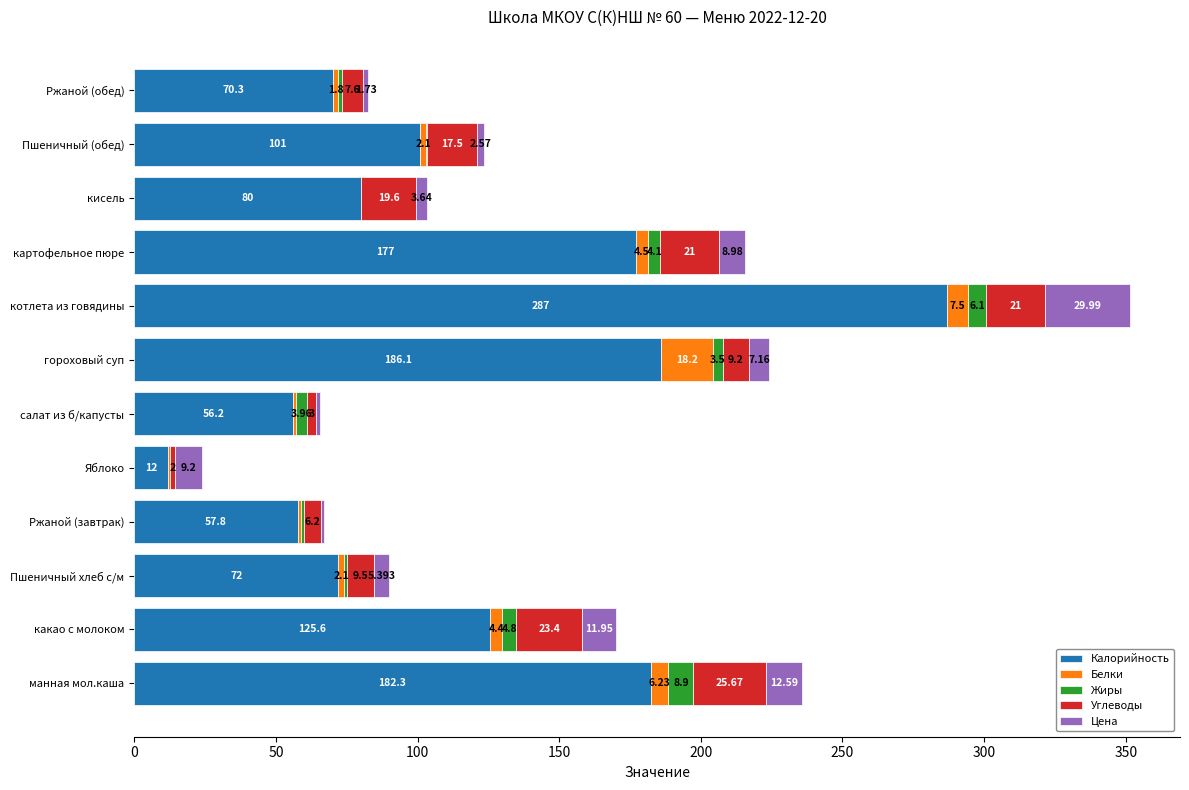

At which label does Калорийность reach its peak?

котлета из говядины